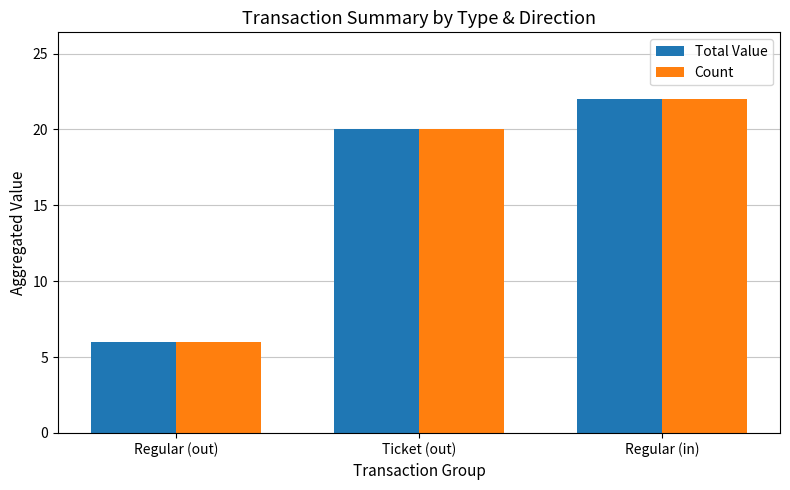

Rank the categories by Total Value value from lowest to highest.

Regular (out), Ticket (out), Regular (in)